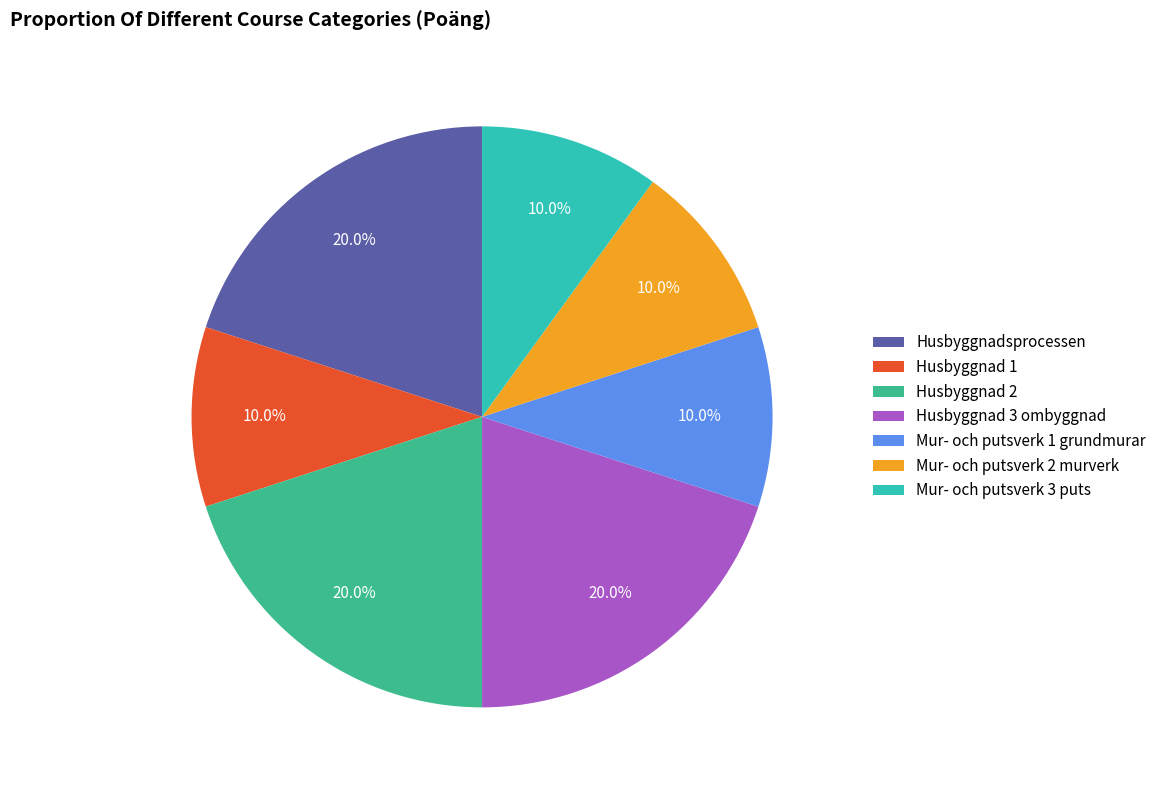

What percentage is NOT represented by Husbyggnad 3 ombyggnad?

80.0%